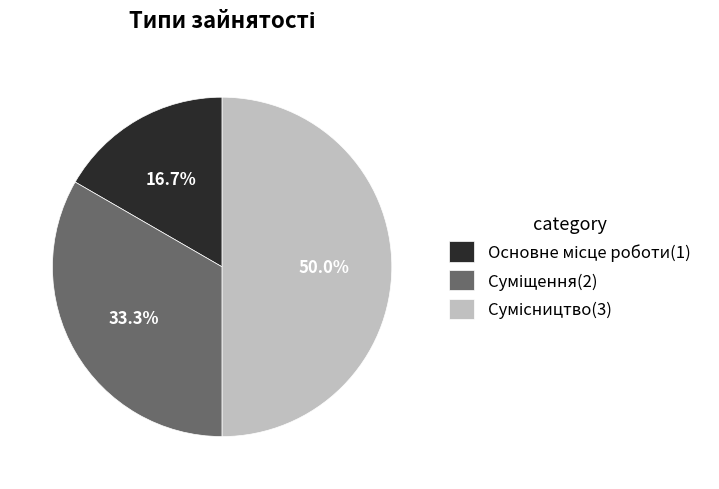

Count the number of slices in the pie.

3